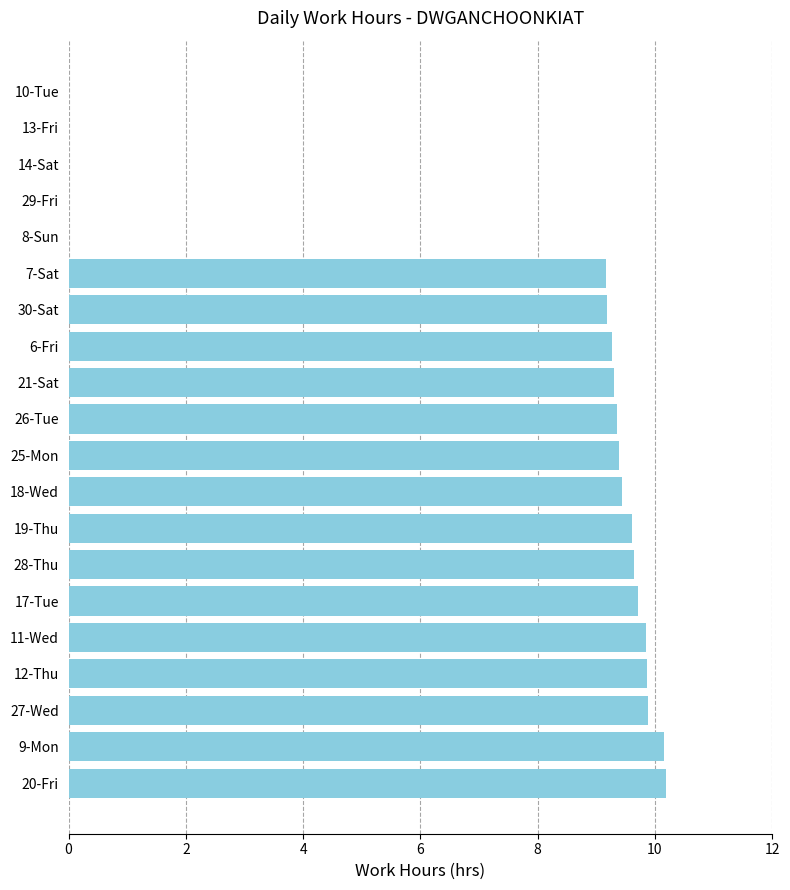

Is it true that the value at 27-Wed is 9.9?

True